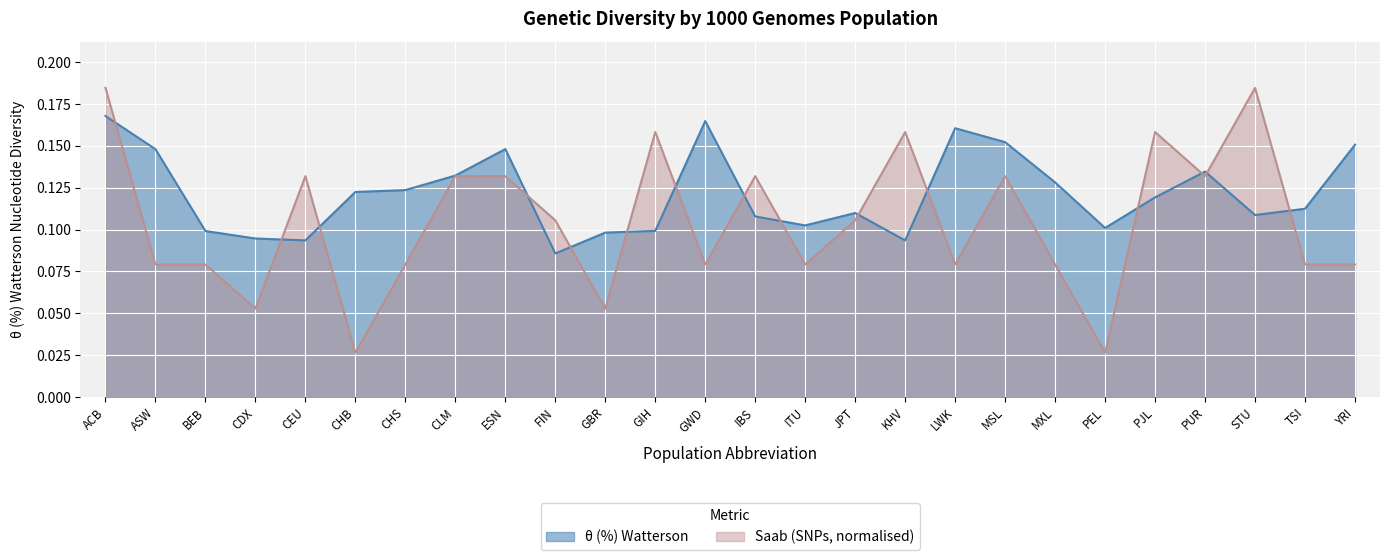

Count the Saab (SNPs) values in the range 0 to 1.

26